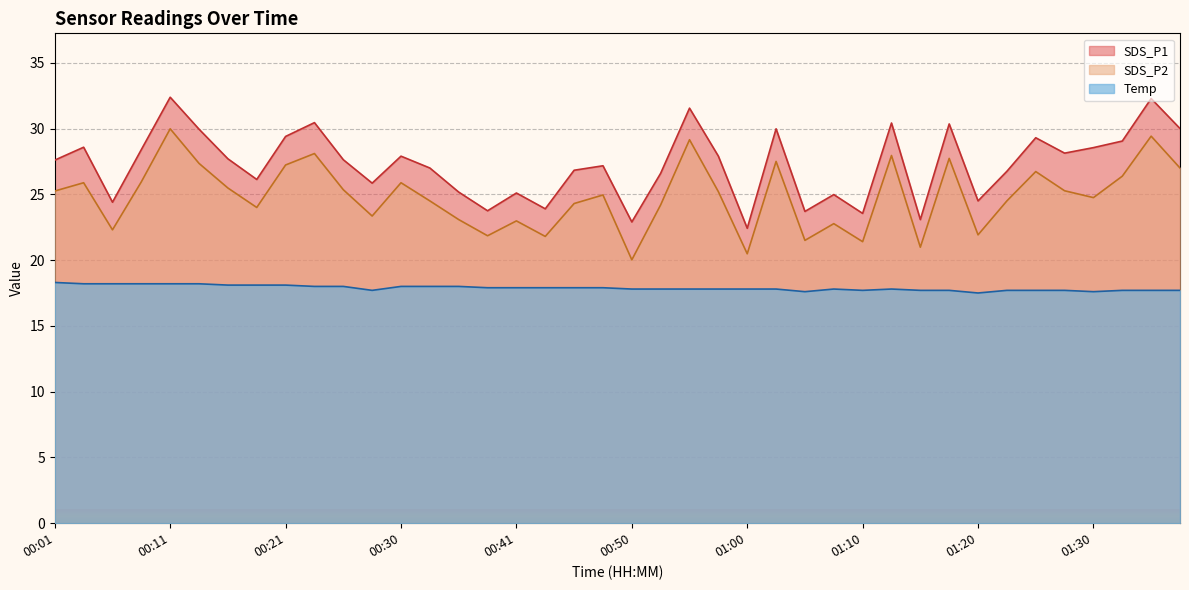

Which has a higher value, 01:05 or 01:25?

01:25